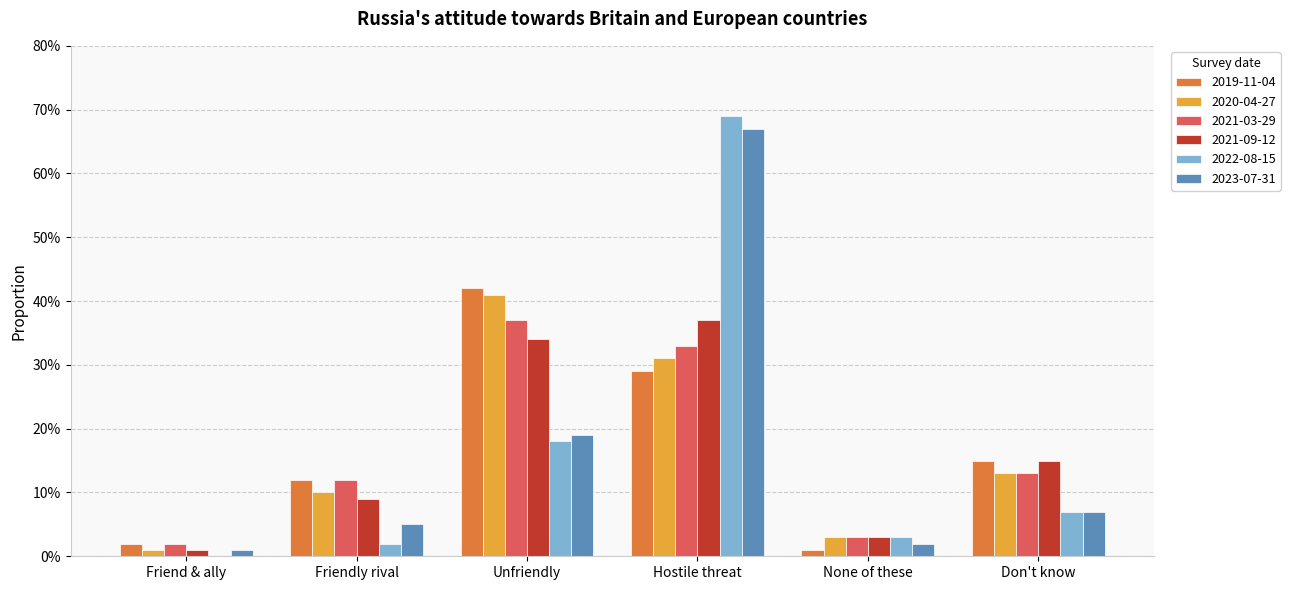

List the series in order of their peak value, lowest first.

2021-03-29, 2021-09-12, 2020-04-27, 2019-11-04, 2023-07-31, 2022-08-15